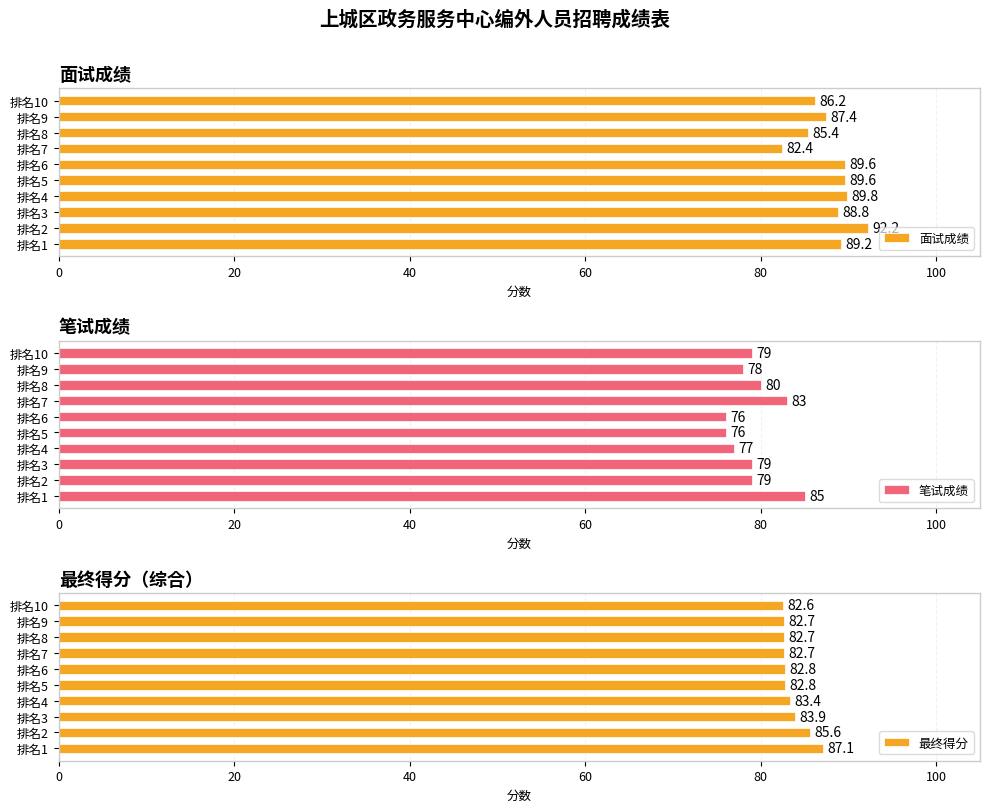

What are all the series names shown in the legend?

面试成绩, 笔试成绩, 最终得分